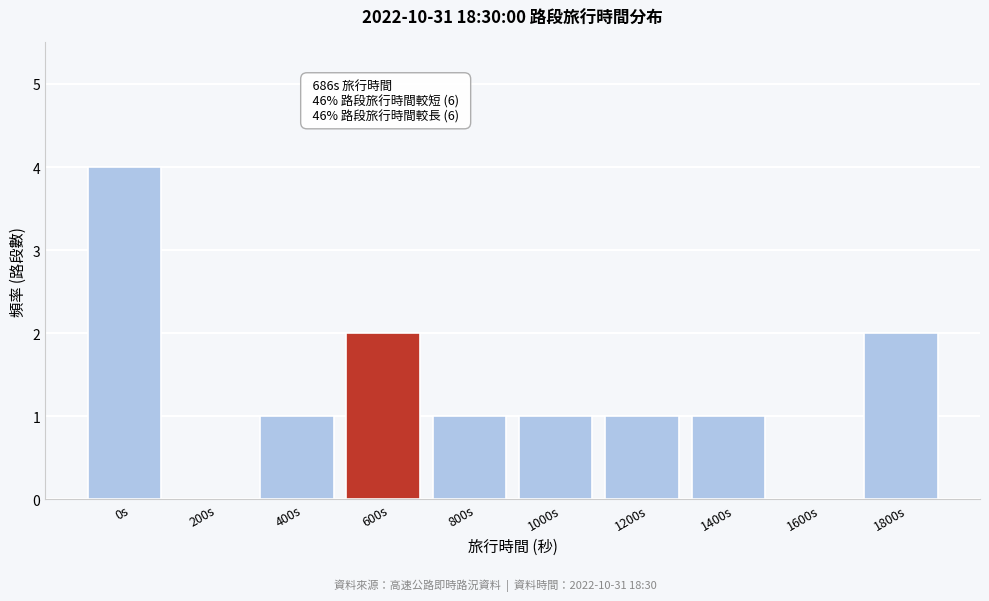

Reading left to right, list all the values displayed in this chart.

0s=4	200s=0	400s=1	600s=2	800s=1	1000s=1	1200s=1	1400s=1	1600s=0	1800s=2